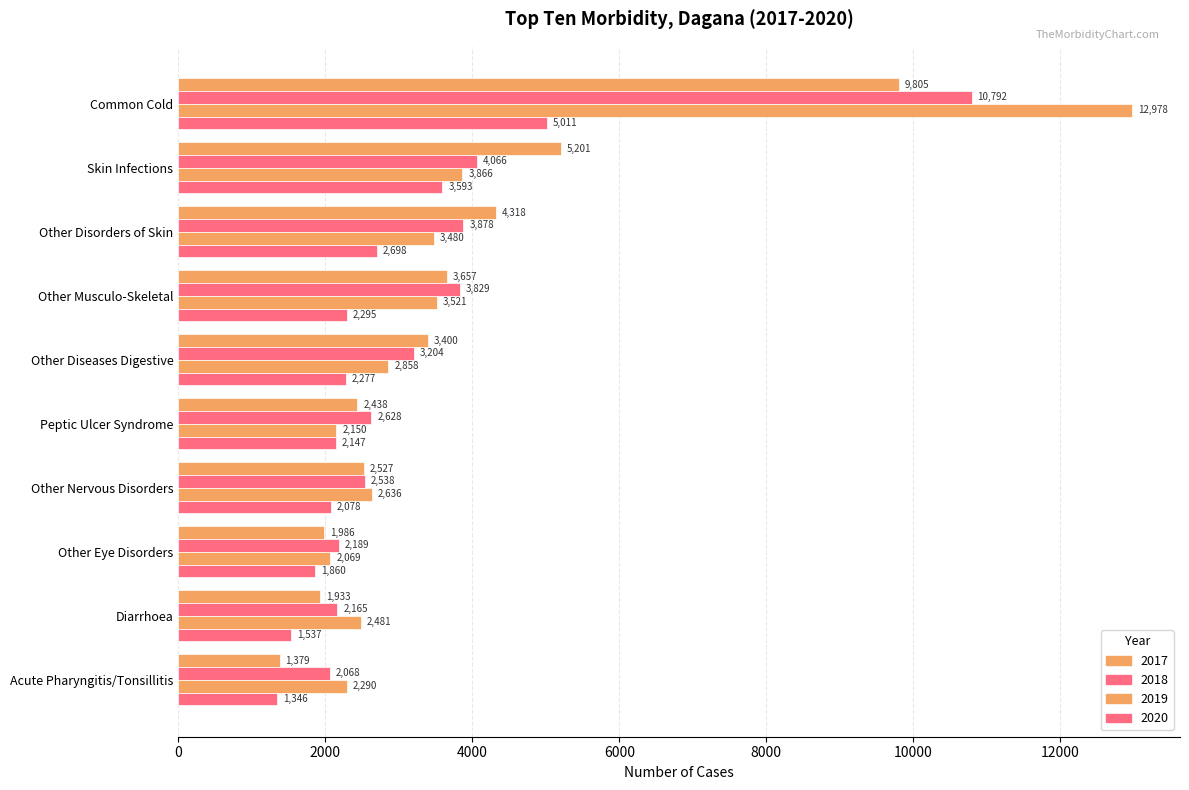

How many data points in 2017 are less than 3400?

5